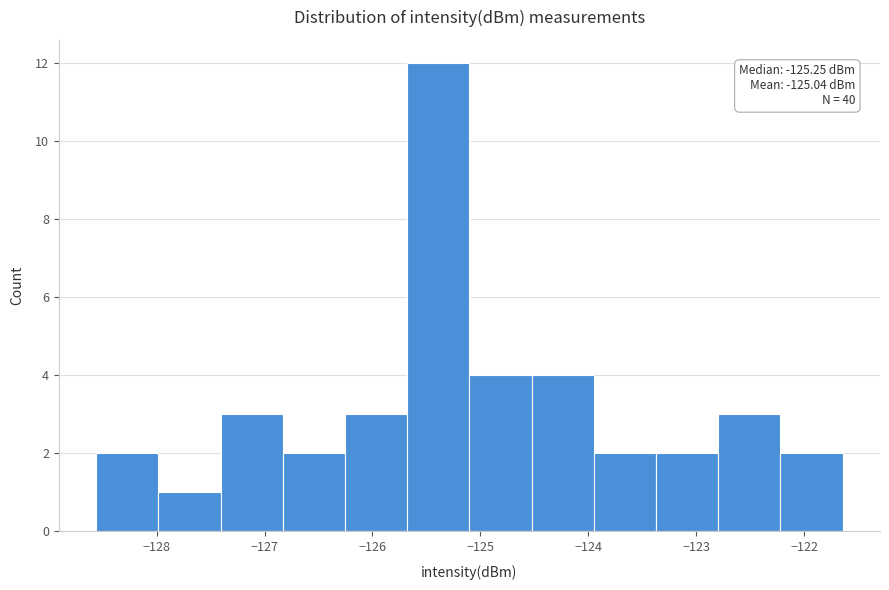

Over which range of the x-axis is the bar tallest?

-125.7 to -125.1